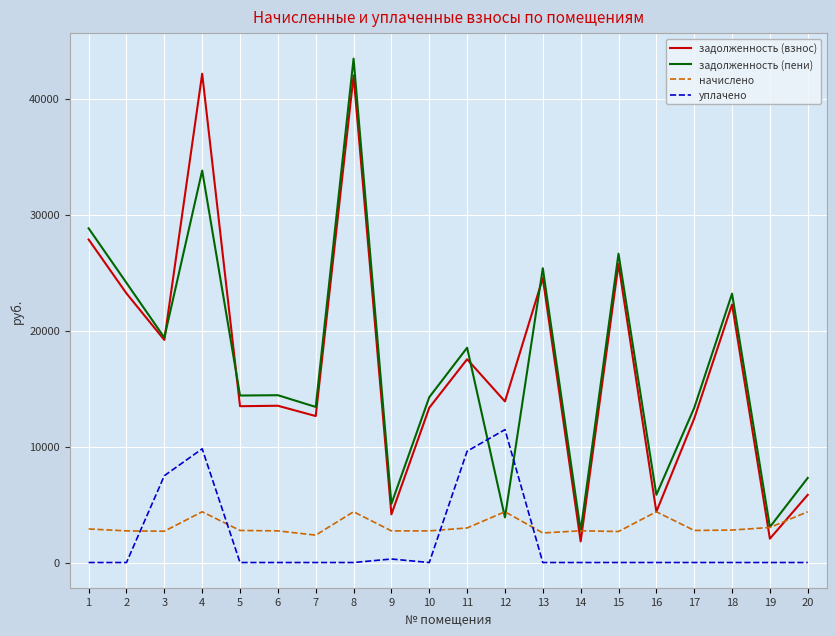

What is the average value of the задолженность (взнос) series?

17098.3